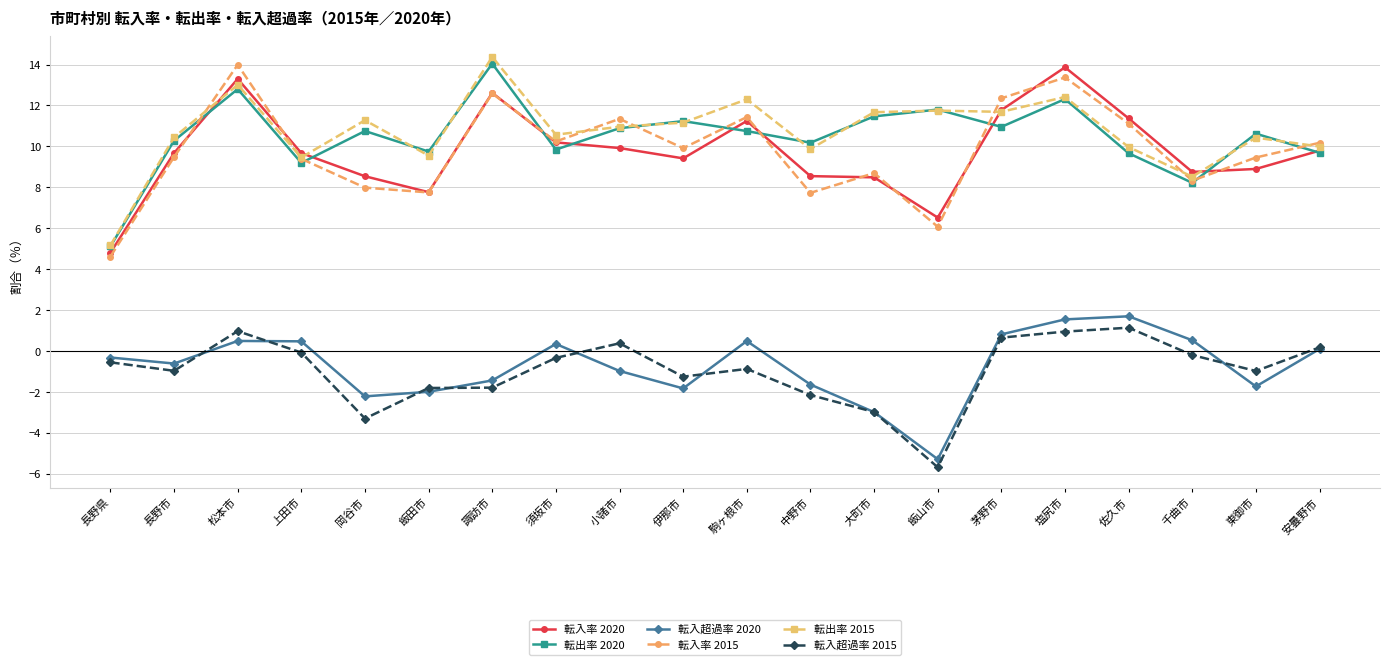

How many lines are shown in the chart?

6